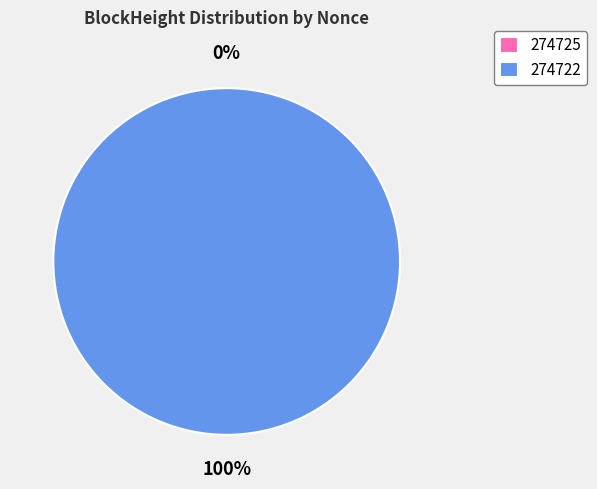

To the nearest percent, what is the combined percentage of 274722 and 274725?

100%